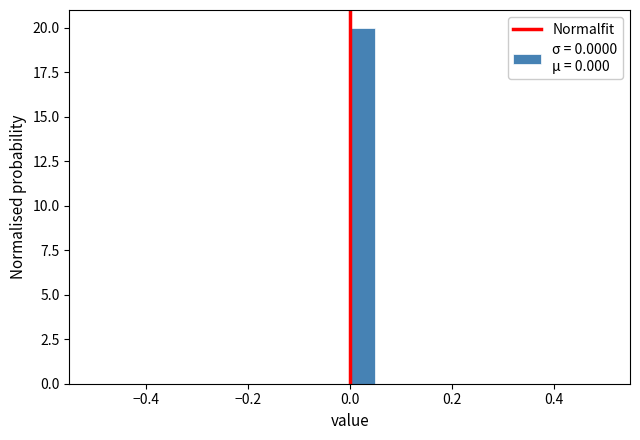

Read against the x-axis, roughly where is the centre of the tallest bar?

0.02